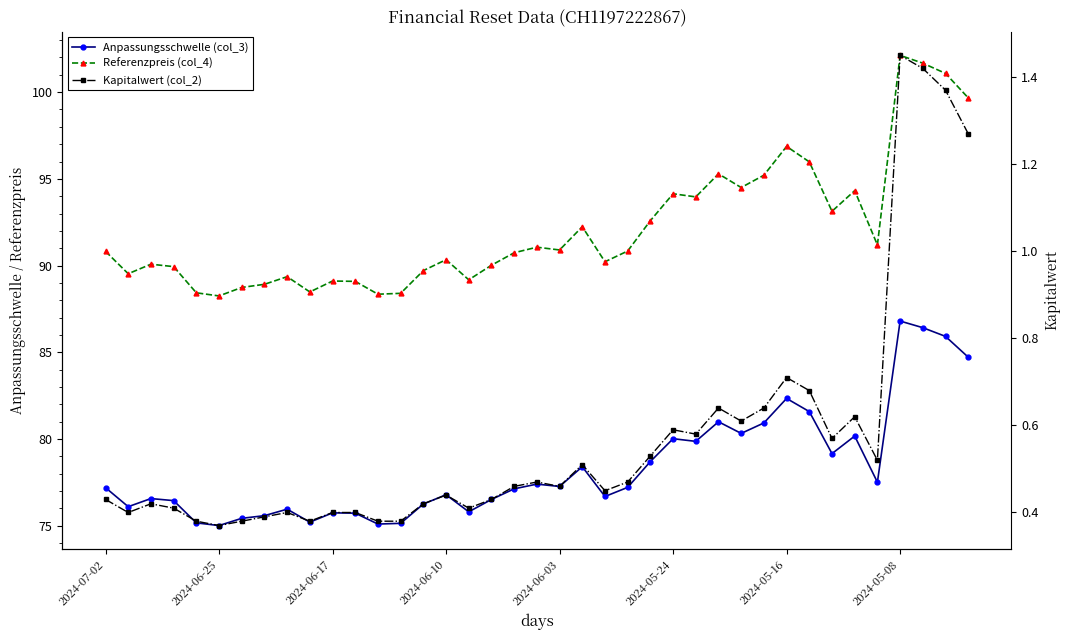

True or false: Anpassungsschwelle (col_3) has more than 1 points higher than both neighbors.

True